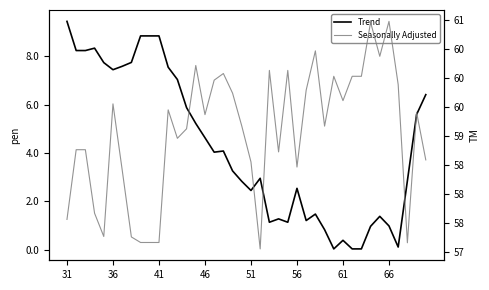

What are all the series names shown in the legend?

Trend, Seasonally Adjusted